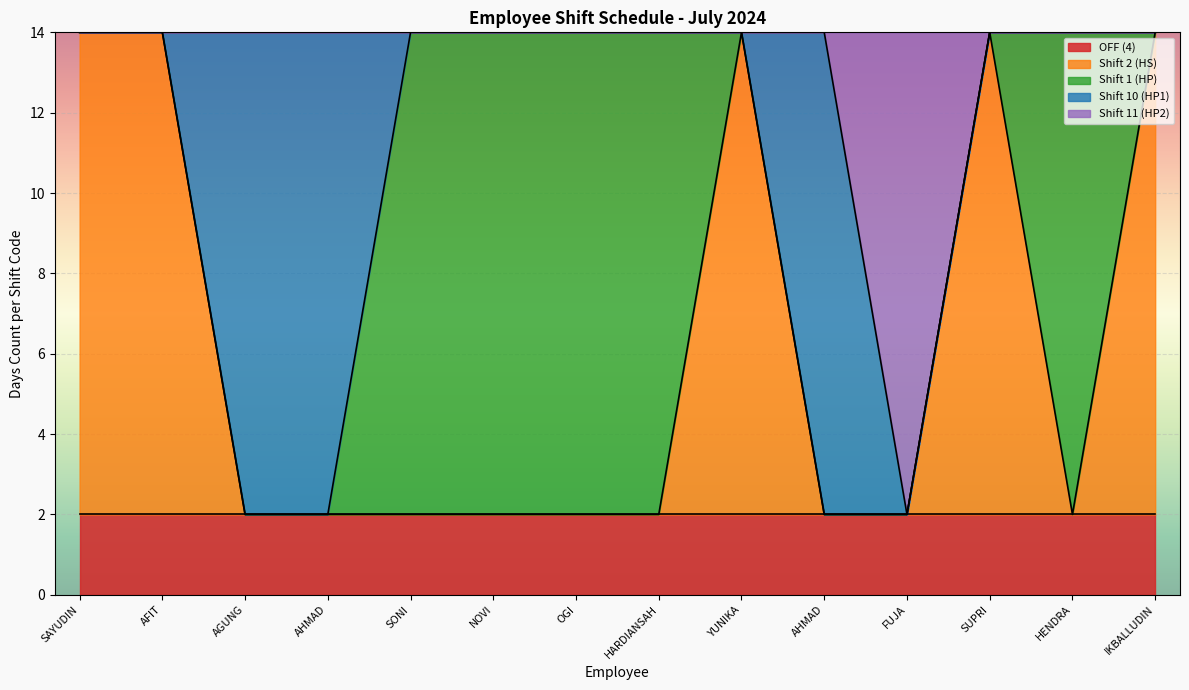

Does the chart display data point markers on the line(s)?

No